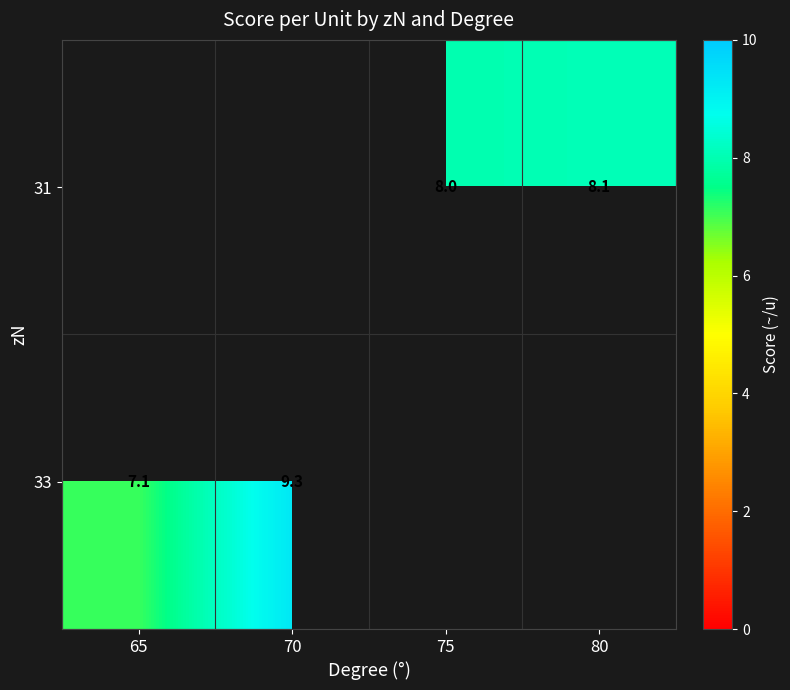

Count the number of categories in the chart.

4